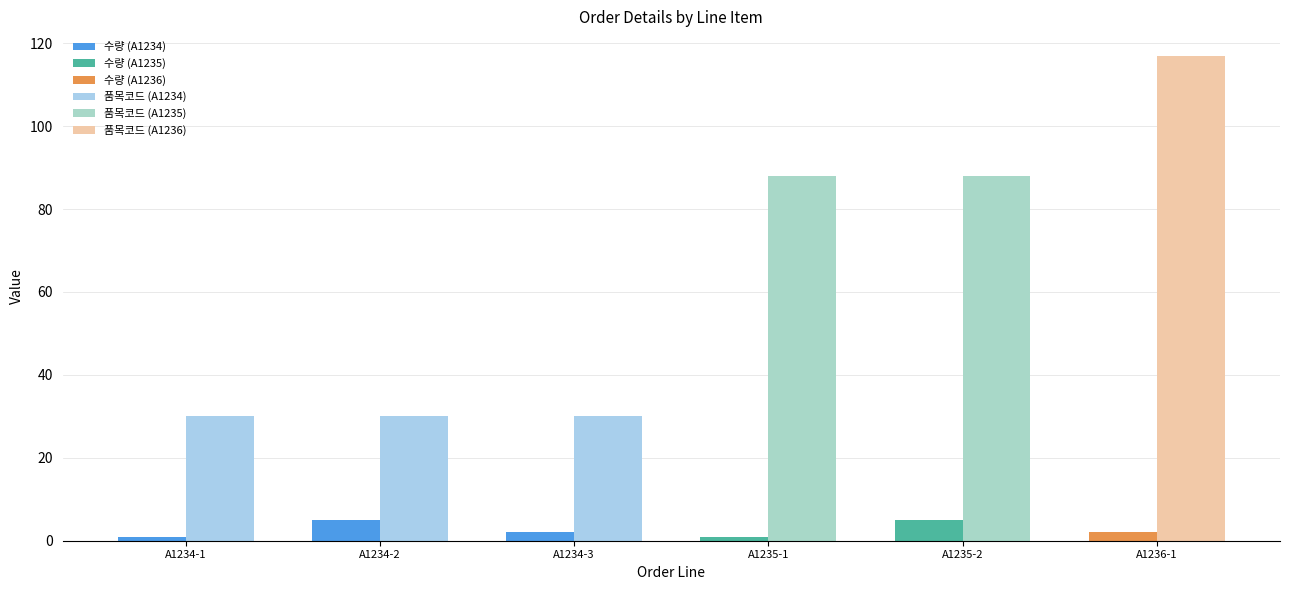

What is the total value across all series at A1235-2?

93